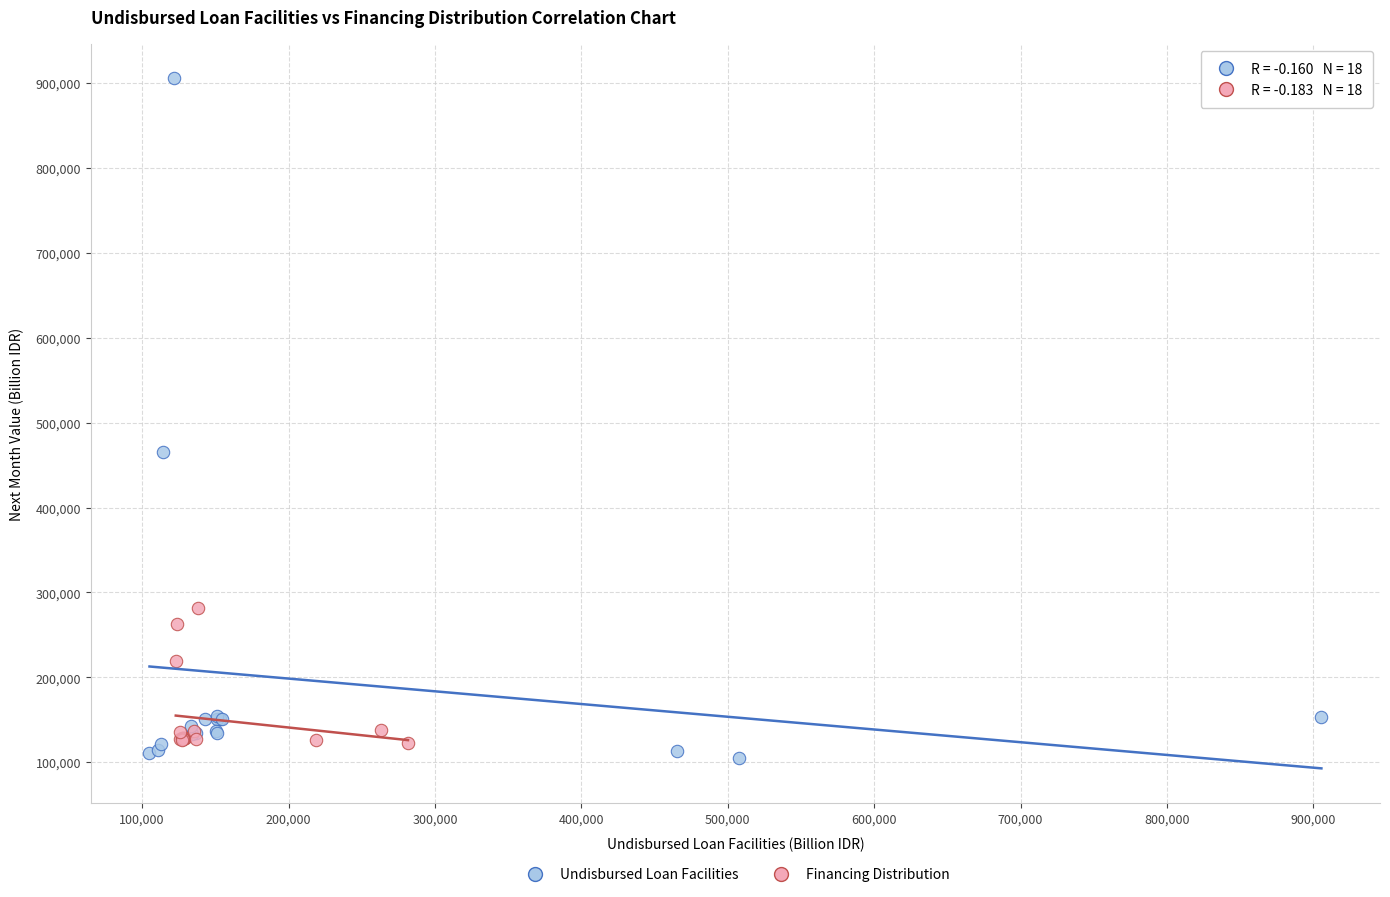

Which series reaches the minimum Y coordinate?

Undisbursed Loan Facilities